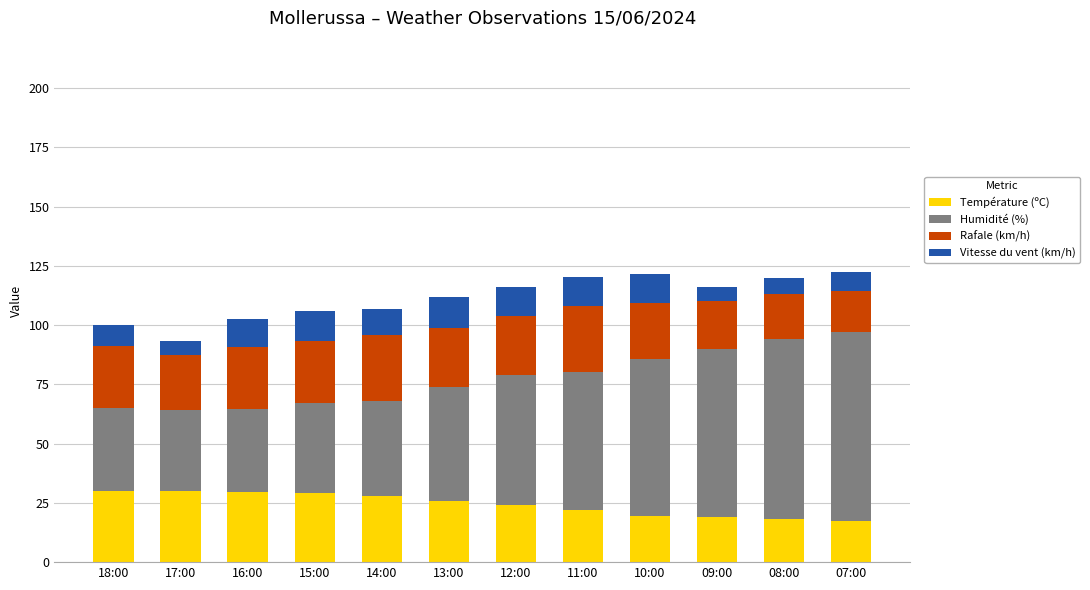

What is the difference between the second highest and minimum values in the Température (ºC) series?

12.7